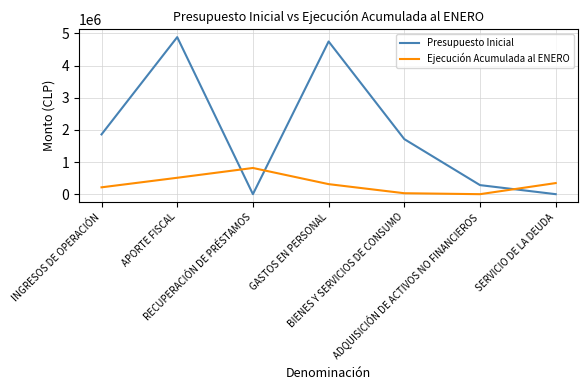

List the series in order of their overall mean, lowest first.

Ejecución Acumulada al ENERO, Presupuesto Inicial